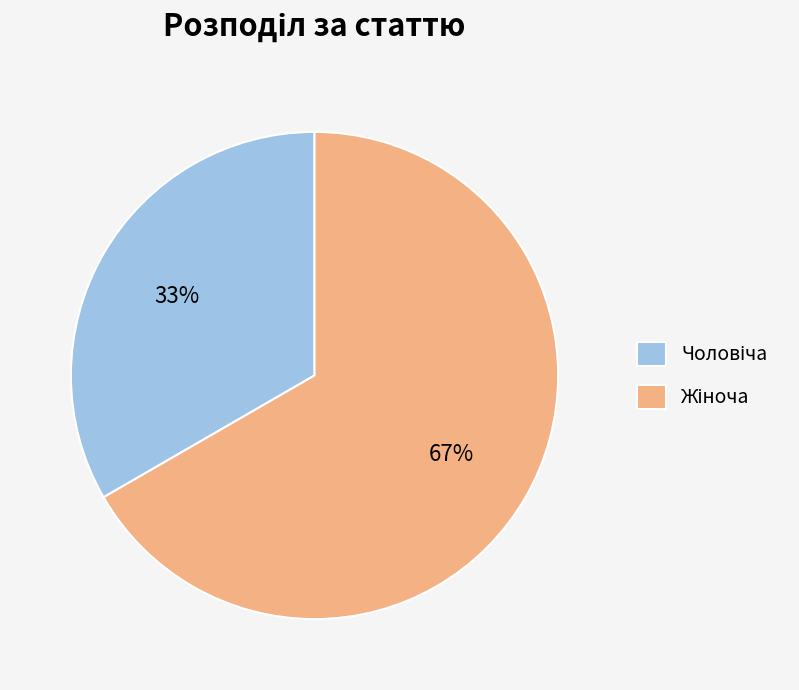

To the nearest percent, what is the average slice percentage?

50%